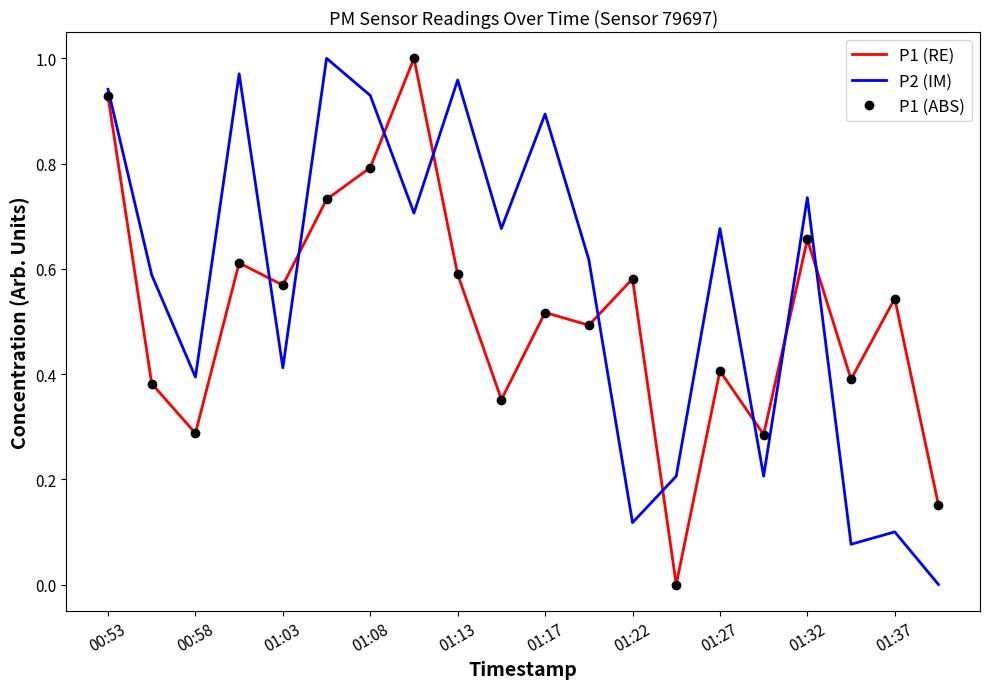

True or false: P2 (IM) and P1 (RE) intersect in this chart.

True